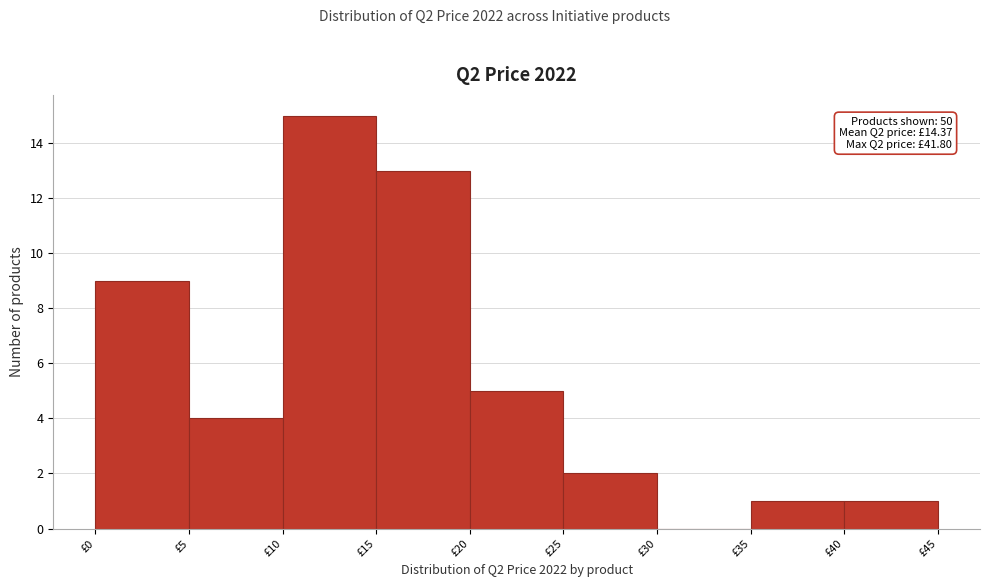

Which range on the x-axis has the tallest bar?

10 to 15